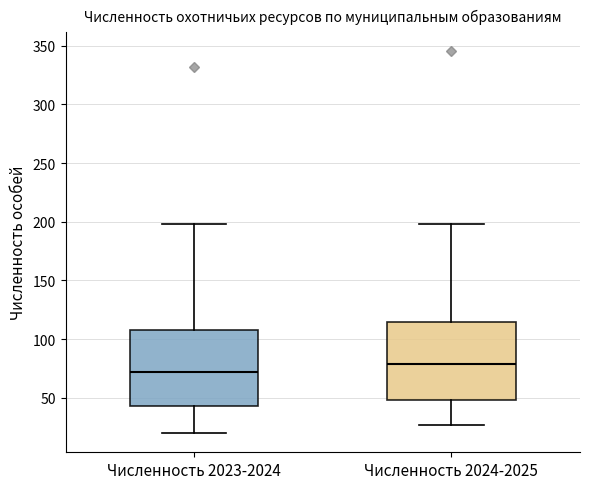

Which box has the highest median line?

Численность 2024-2025